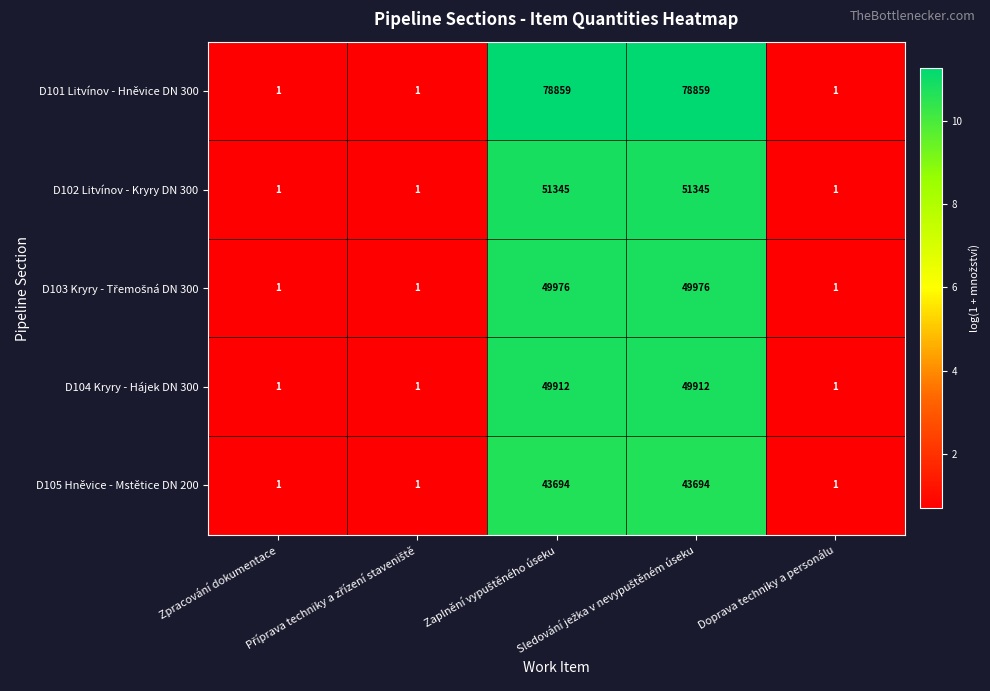

Which series has the largest range (max minus min)?

D101 Litvínov - Hněvice DN 300